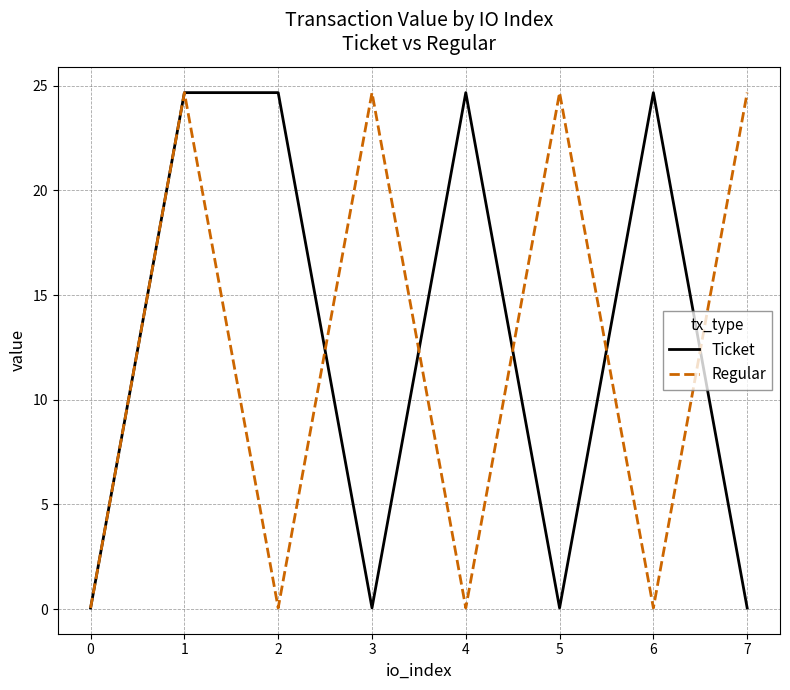

What is the maximum value for Ticket?

24.7